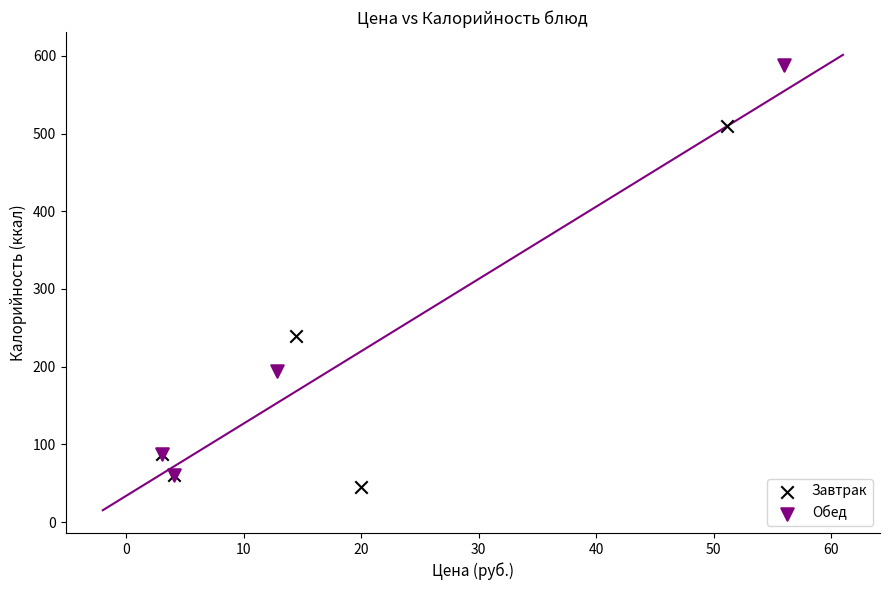

Which series contains the highest Y value?

Обед